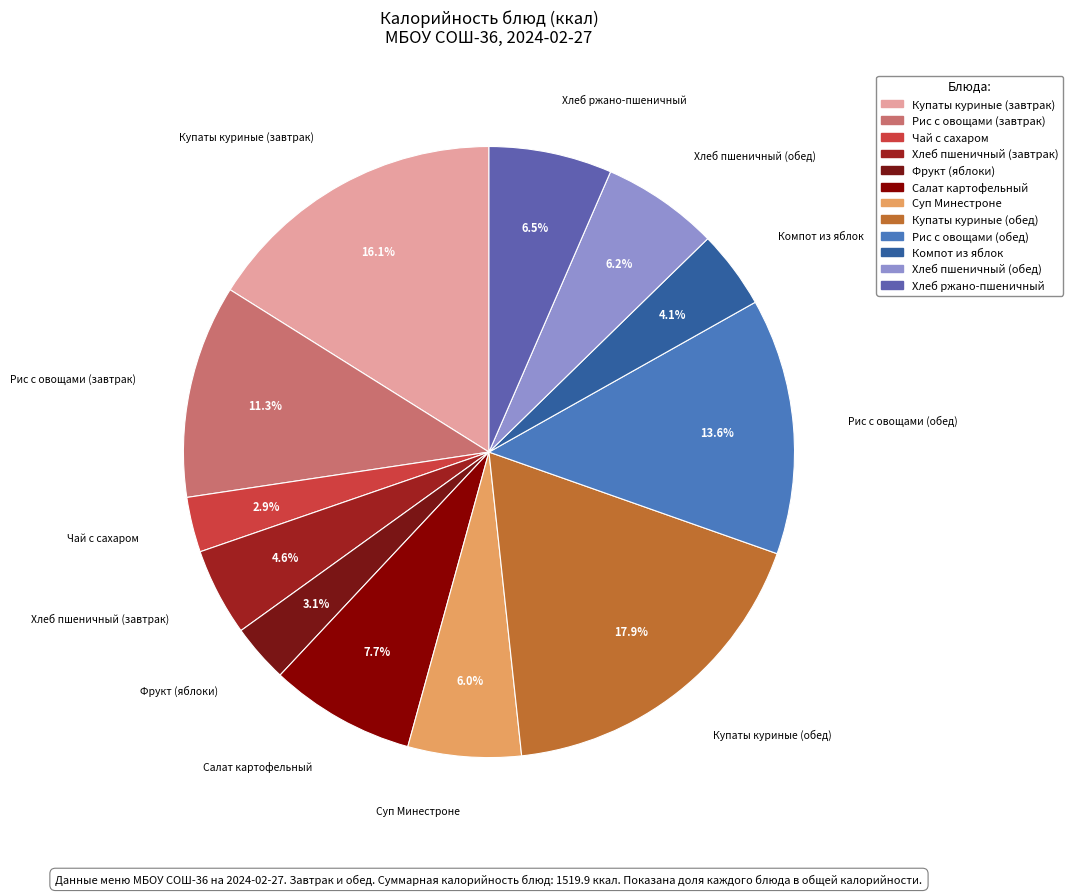

To the nearest percent, what is the difference between the Купаты куриные (завтрак) and Салат картофельный slice percentages?

8%